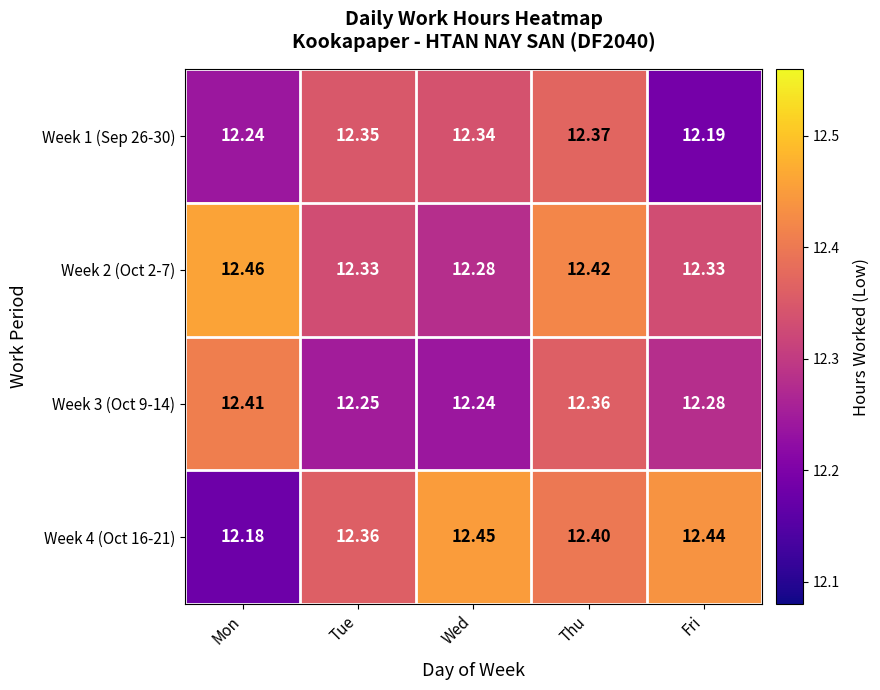

Which category has the highest value in the Week 1 (Sep 26-30) series?

Thu